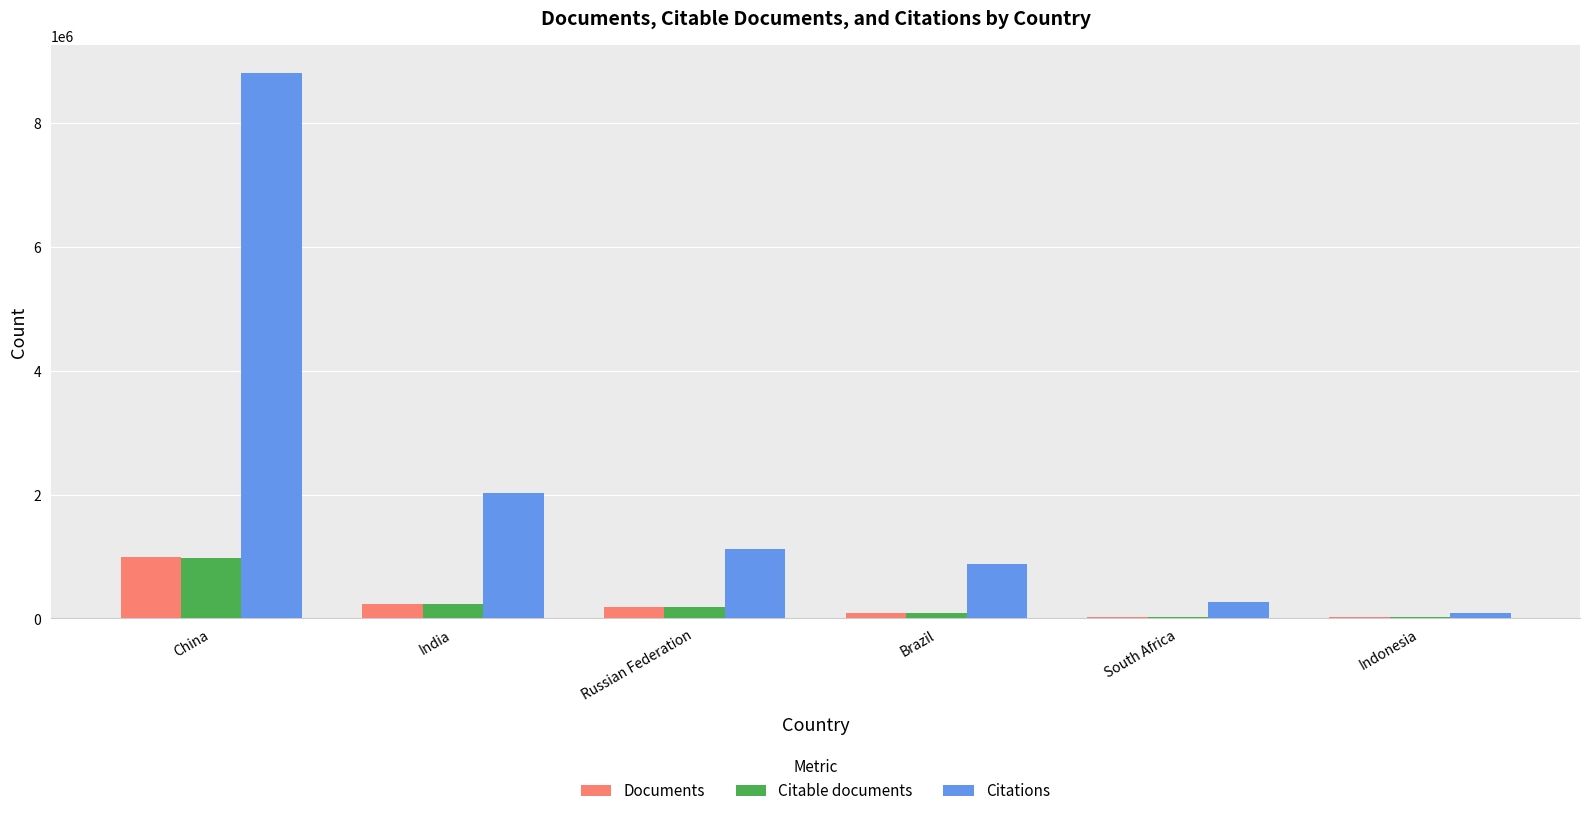

Which series changed the most between Russian Federation and South Africa?

Citations